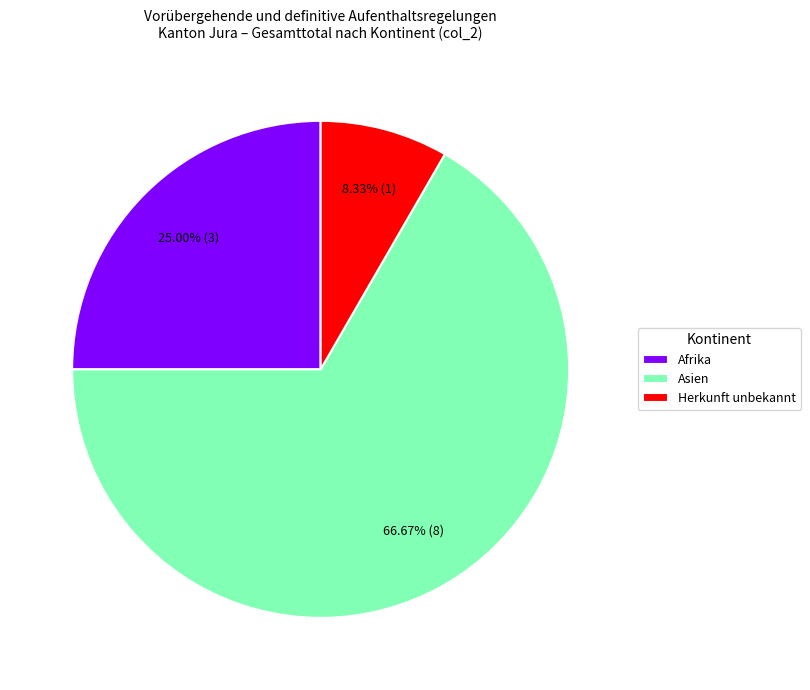

Rank the categories by value from highest to lowest.

Asien, Afrika, Herkunft unbekannt